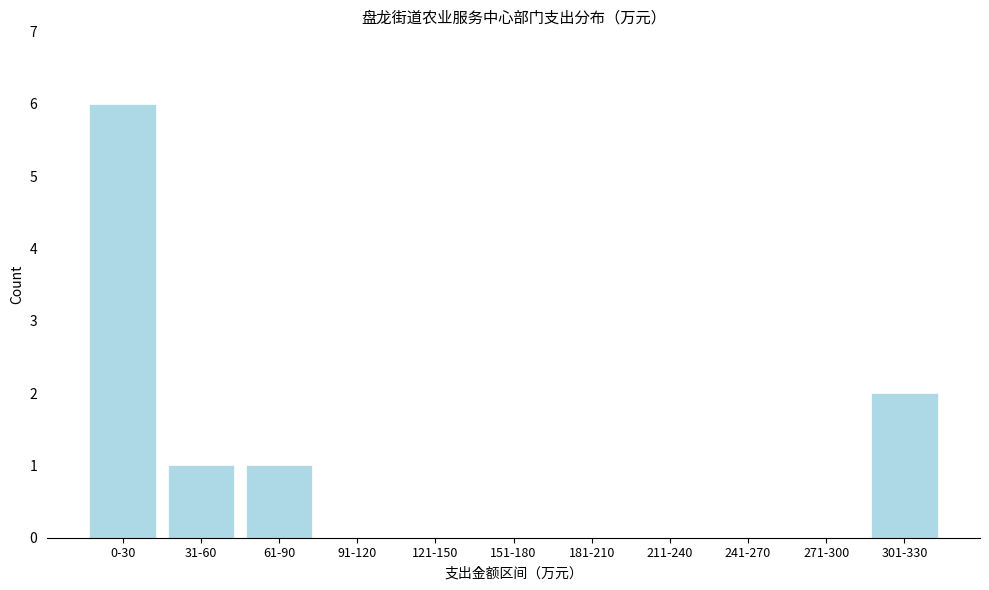

Reading right to left, transcribe all the data shown in this chart.

301-330=2	271-300=0	241-270=0	211-240=0	181-210=0	151-180=0	121-150=0	91-120=0	61-90=1	31-60=1	0-30=6